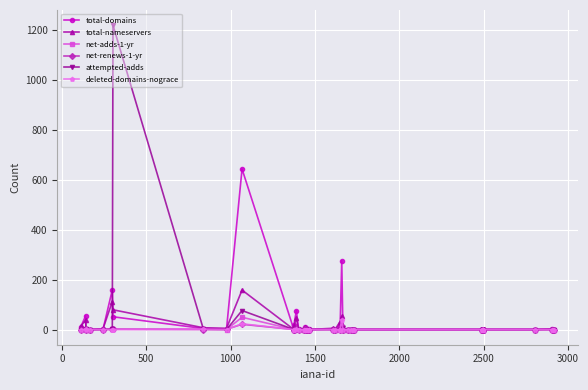

True or false: total-nameservers has more than 0 points higher than both neighbors.

True